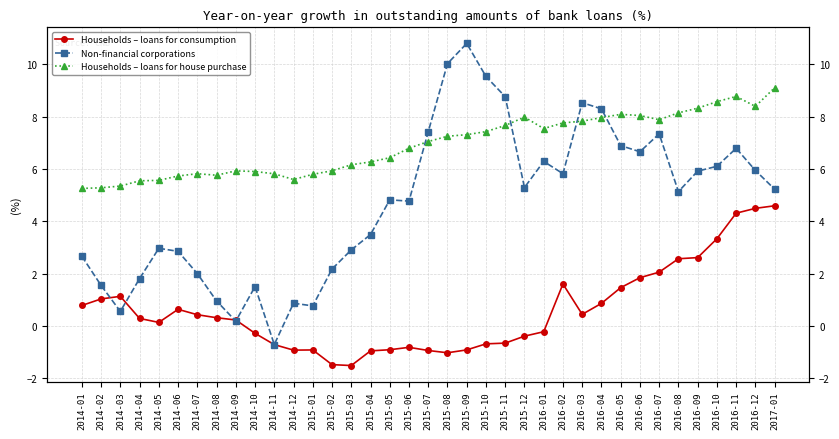

Between 2014-07 and 2016-12, which is larger?

2016-12